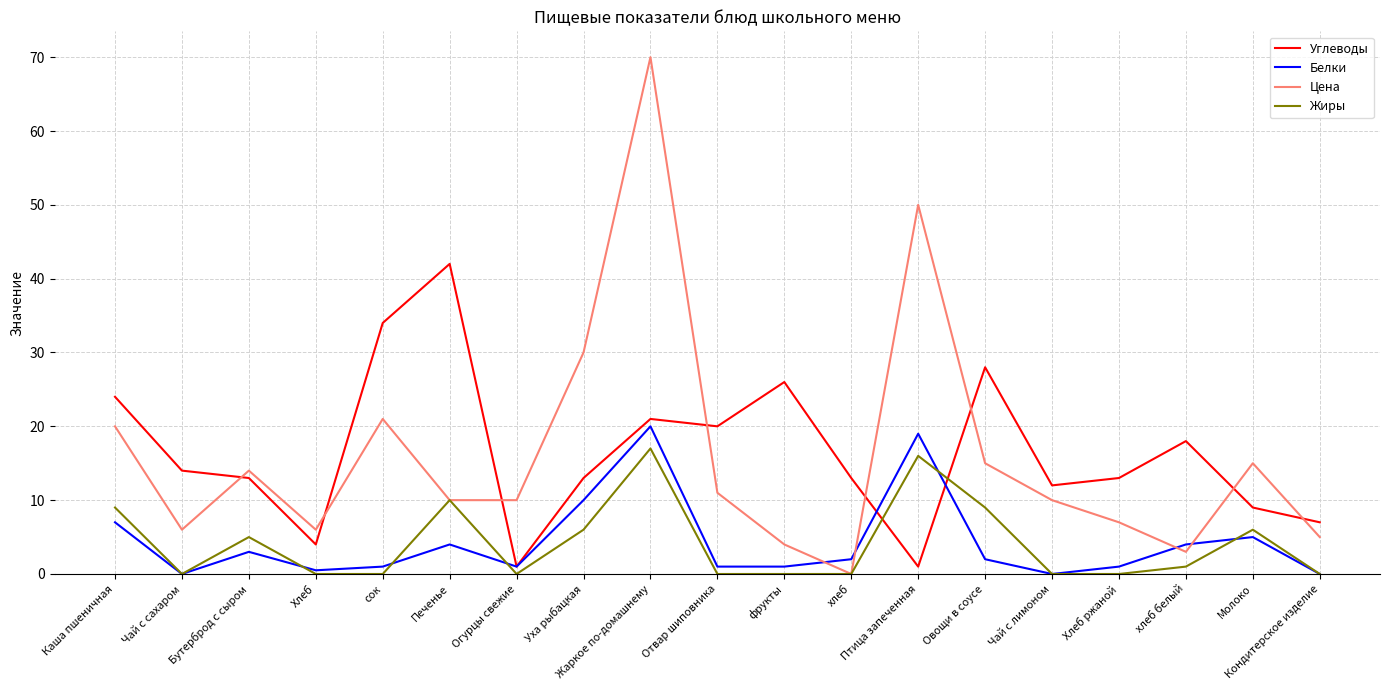

Which label corresponds to the largest value in the chart?

Жаркое по-домашнему